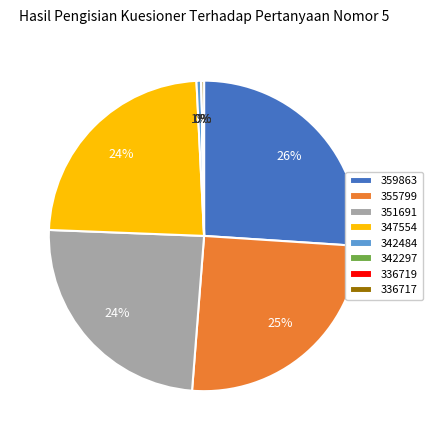

True or false: 342484 accounts for 1% of the total.

True